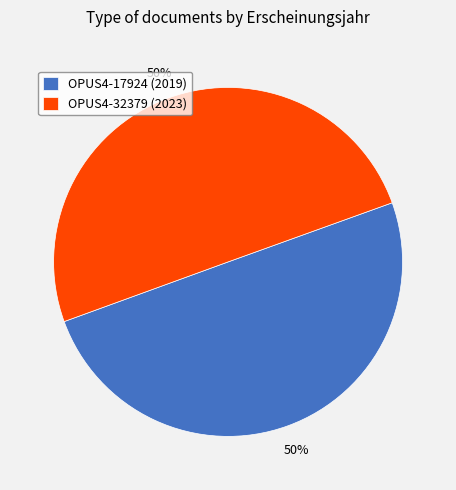

Is the sum of OPUS4-17924 (2019) and OPUS4-32379 (2023) greater than half?

Yes